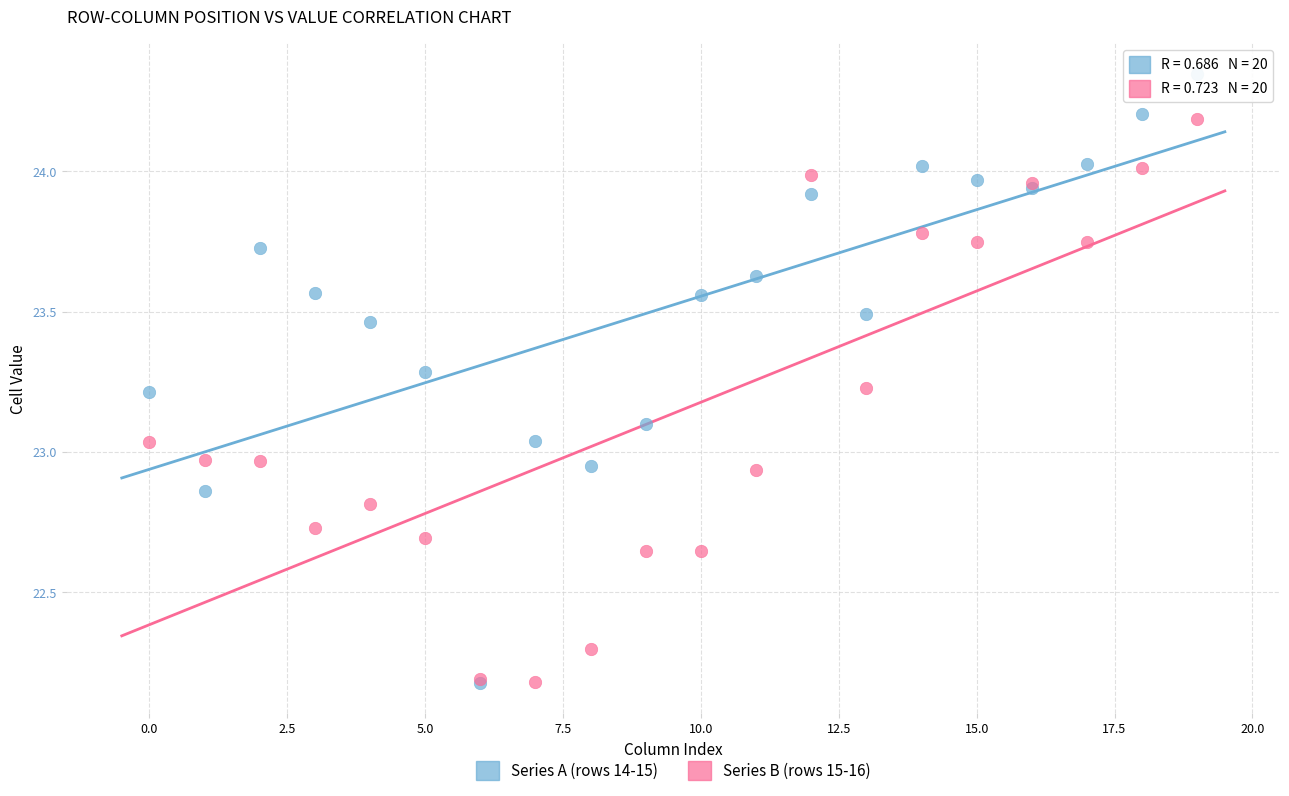

Which series has the widest spread of Y values?

Series A (rows 14-15)